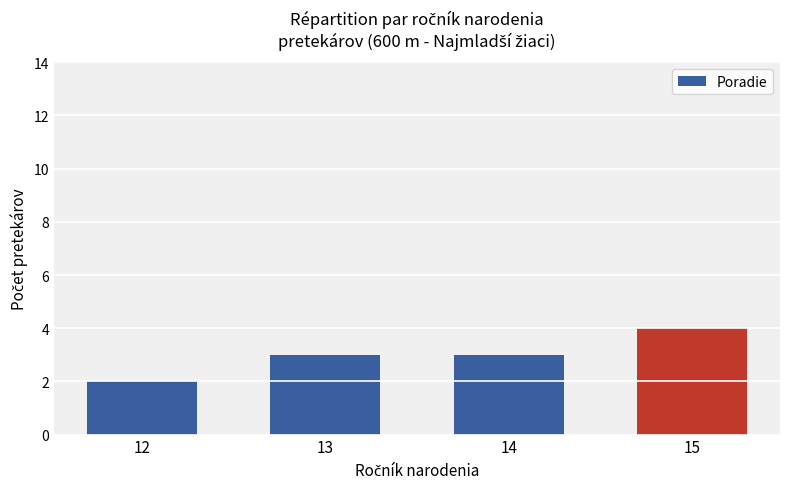

The value at 13 is 1. True or false?

False